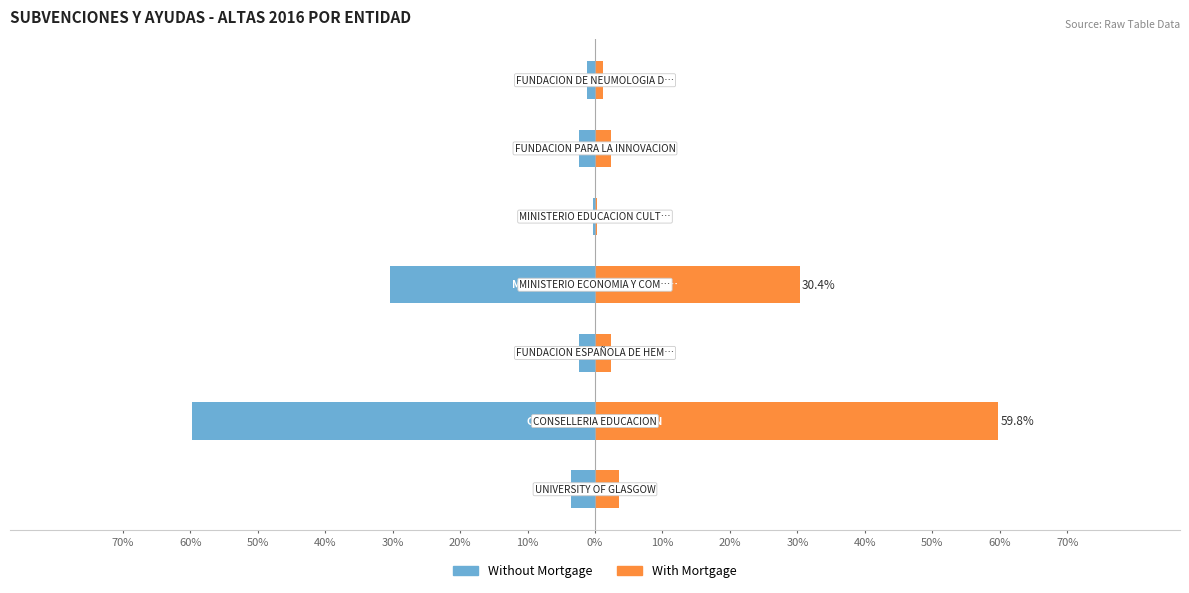

At how many categories does at least one series exceed -18?

7